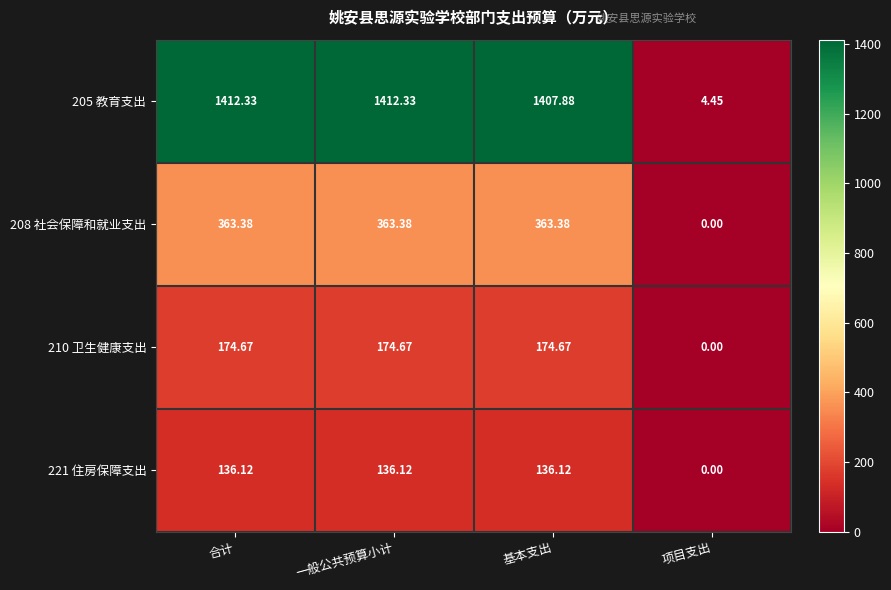

Is the value of 208 社会保障和就业支出 at 一般公共预算小计 greater than the value of 205 教育支出 at 基本支出?

No